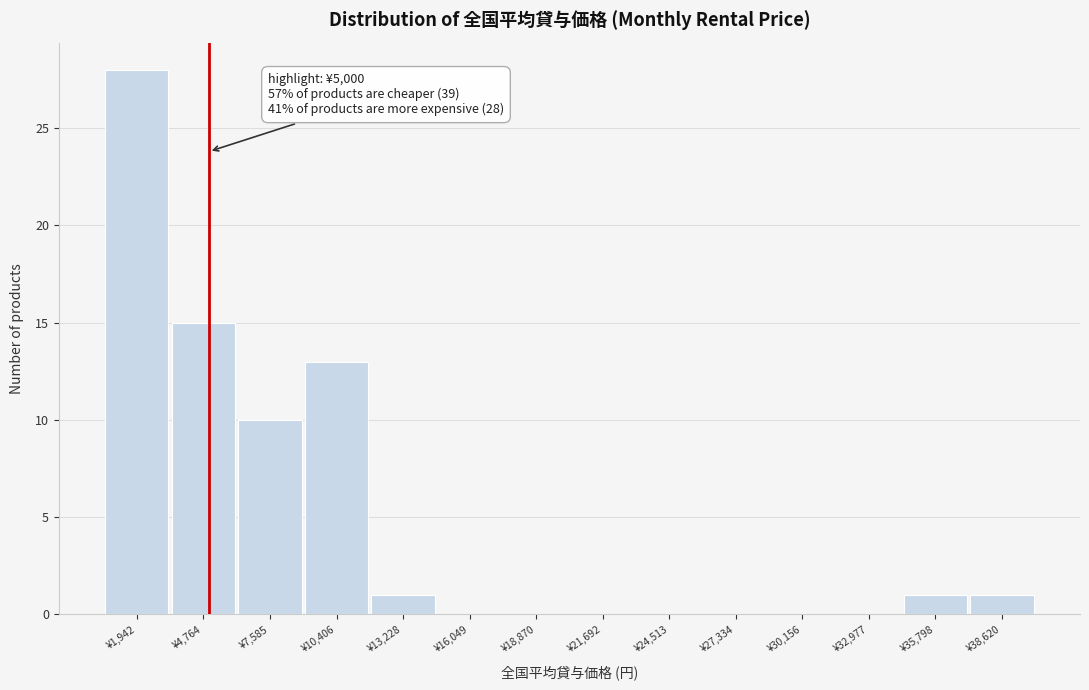

Over which range of the x-axis is the bar tallest?

500 to 3500